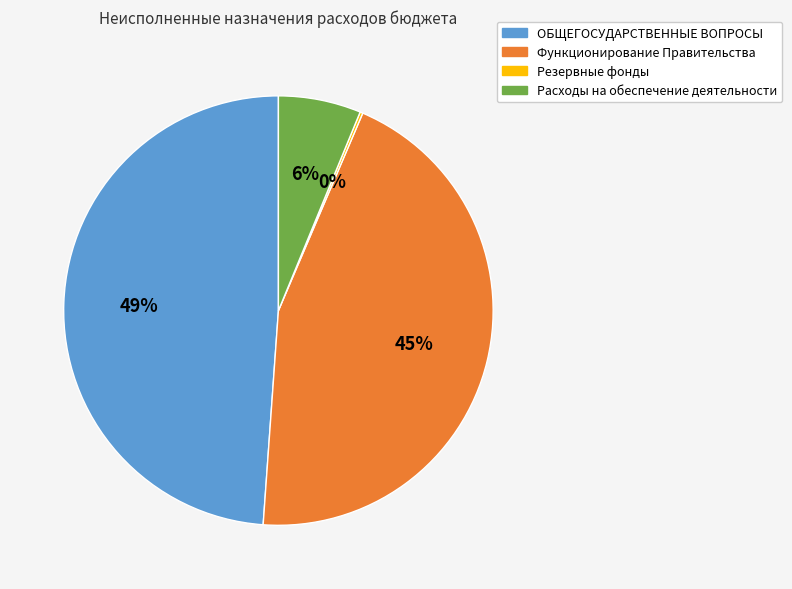

Which slice is the largest?

ОБЩЕГОСУДАРСТВЕННЫЕ ВОПРОСЫ